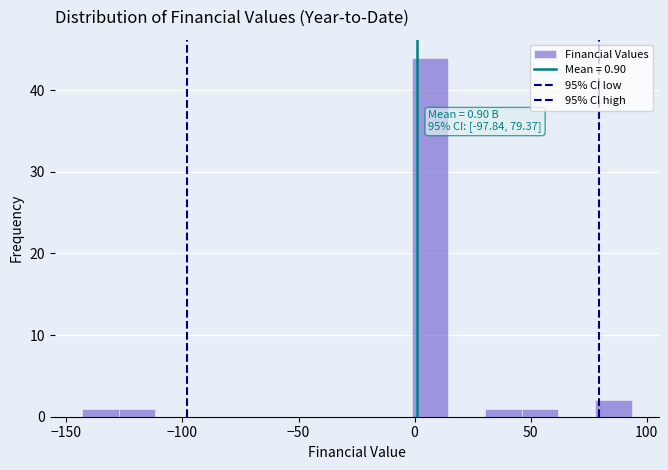

Around what value on the x-axis is the tallest bar? Give the approximate position of its centre, as read against the axis.

5